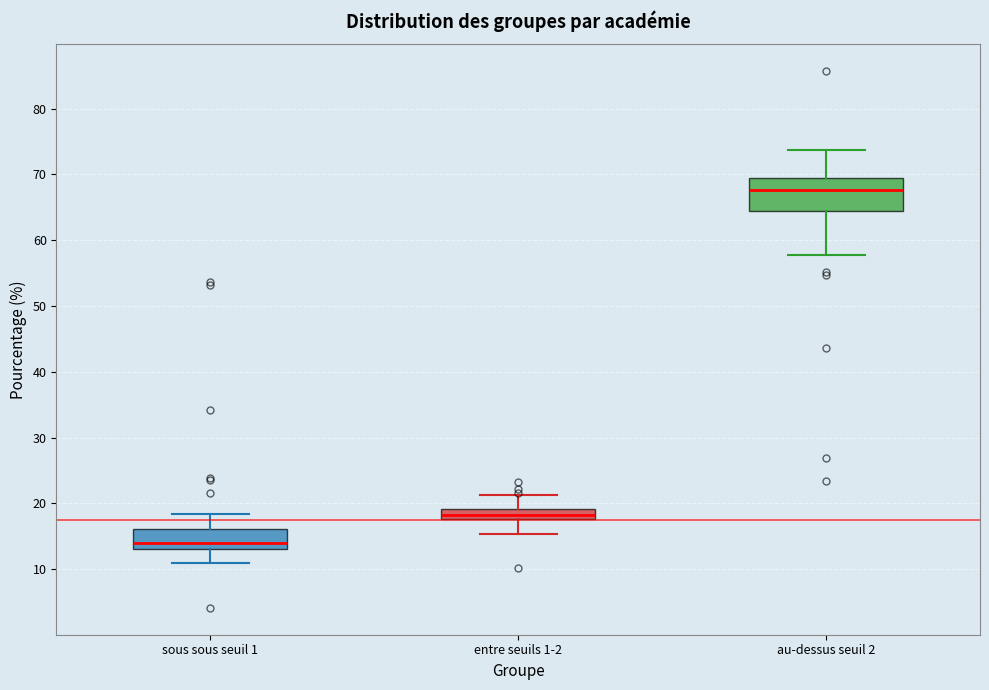

Reading left to right, read every box against the y-axis: the position of its median line, the range the box covers, and the ends of its whiskers. The values are not printed on the chart, so give them approximately, as read against the axis.

sous sous seuil 1: median 14, box 13 to 16, whiskers 11 to 18
entre seuils 1-2: median 18 (inside the box), box 18 to 19, whiskers 15 to 21
au-dessus seuil 2: median 68, box 65 to 70, whiskers 58 to 74